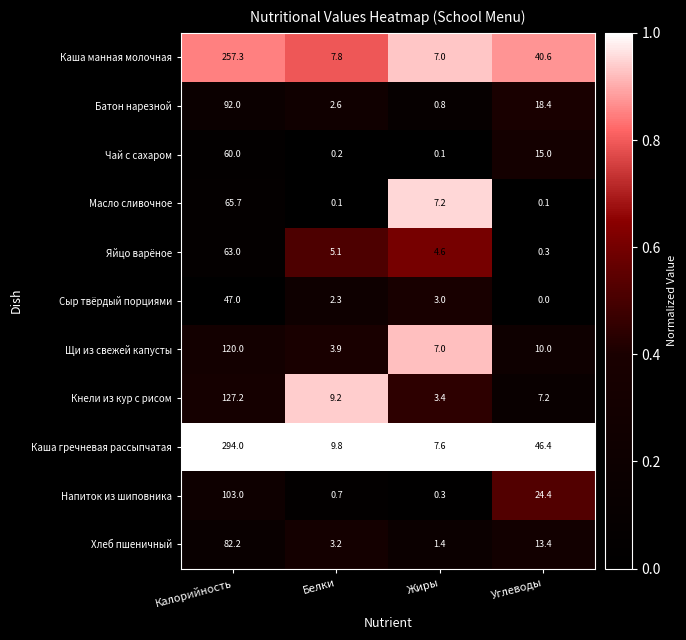

Count the number of categories in the chart.

4